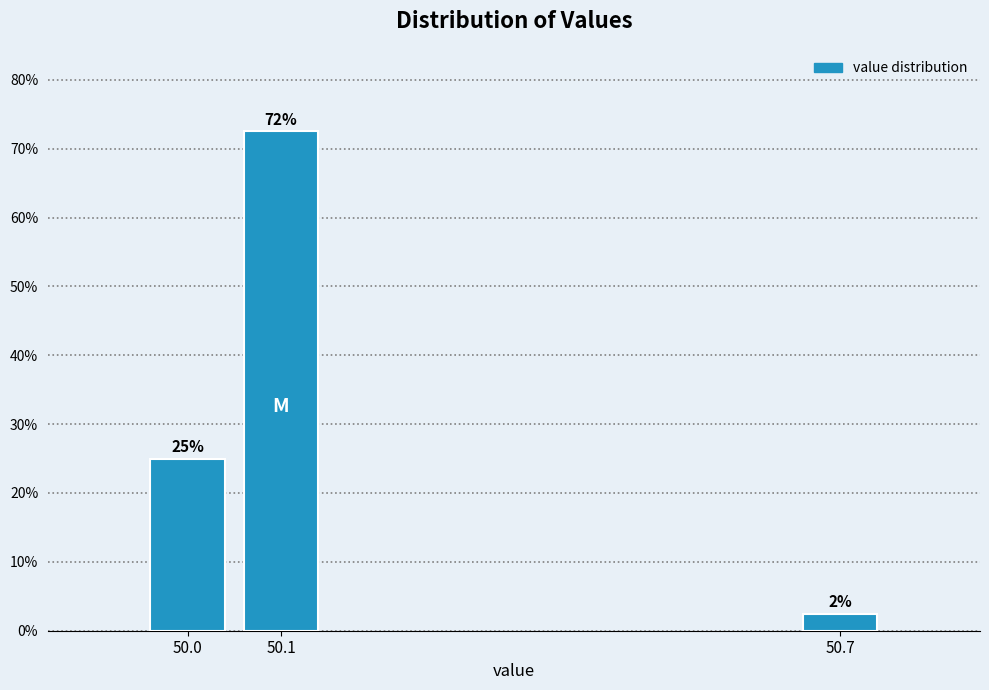

How many bars are there in total?

3